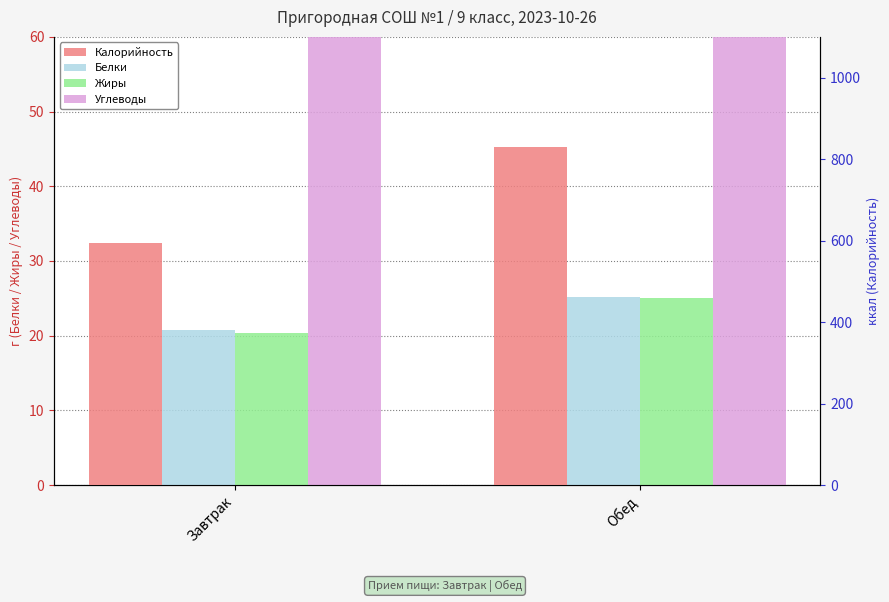

Which label corresponds to the smallest value in the chart?

Завтрак